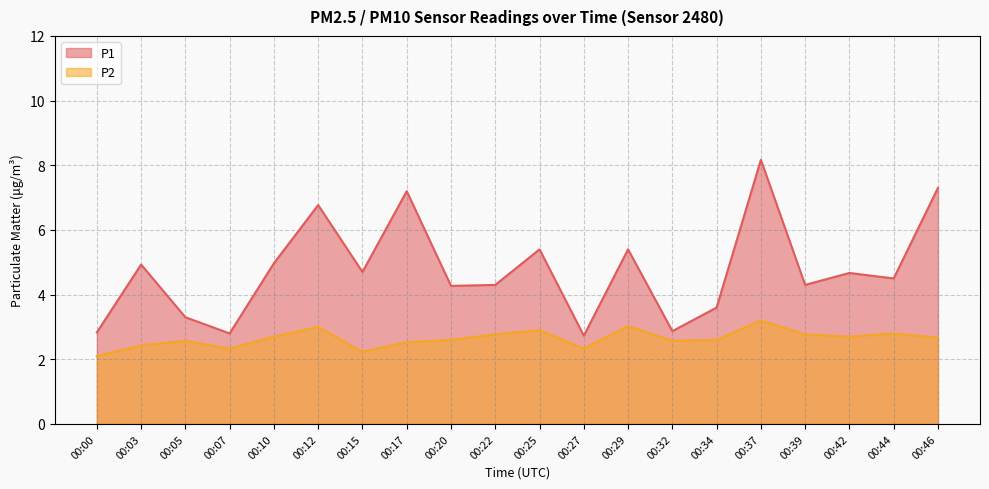

Rank the series by their average value, from highest to lowest.

P1, P2